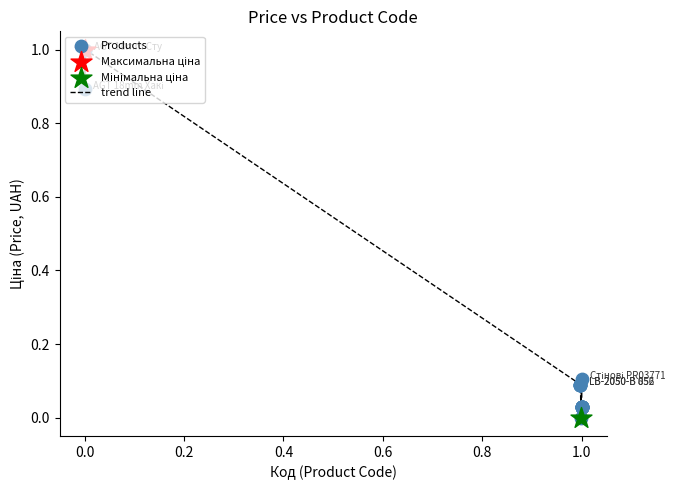

What is the difference between the maximum and minimum values?

1.0